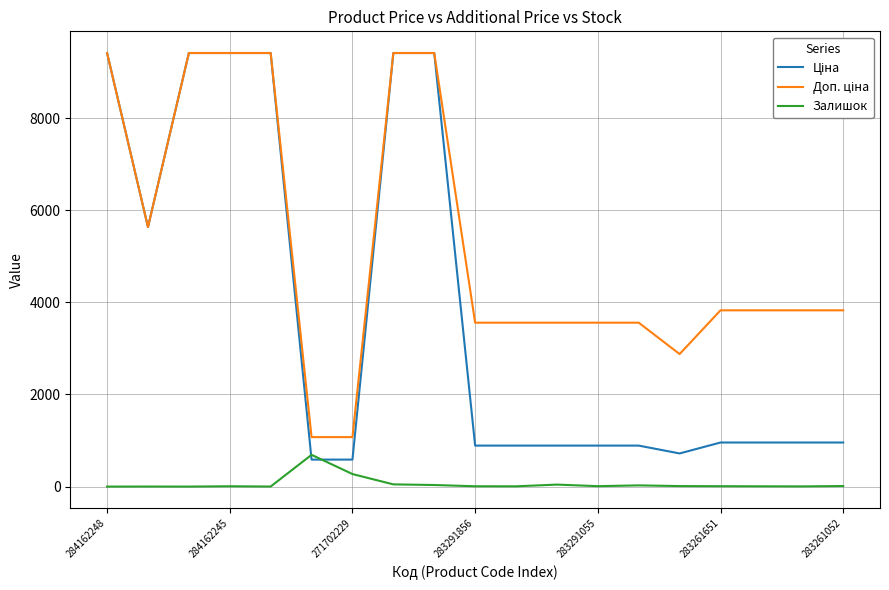

Does the chart have visible grid lines?

Yes